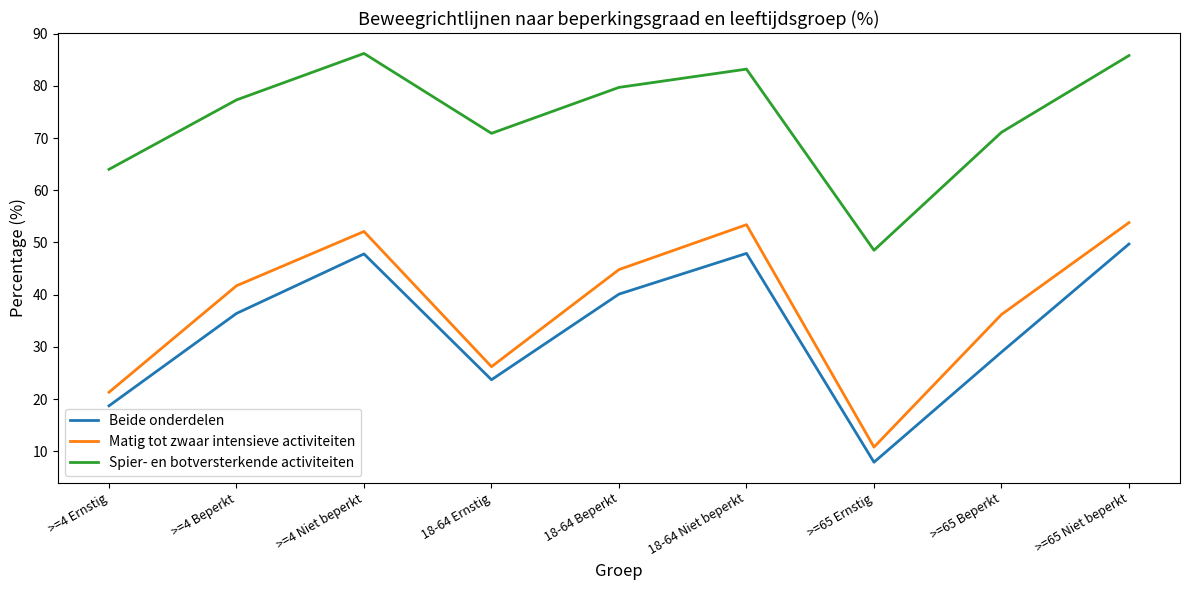

Where is Spier- en botversterkende activiteiten nearest to the value 67?

>=4 Ernstig